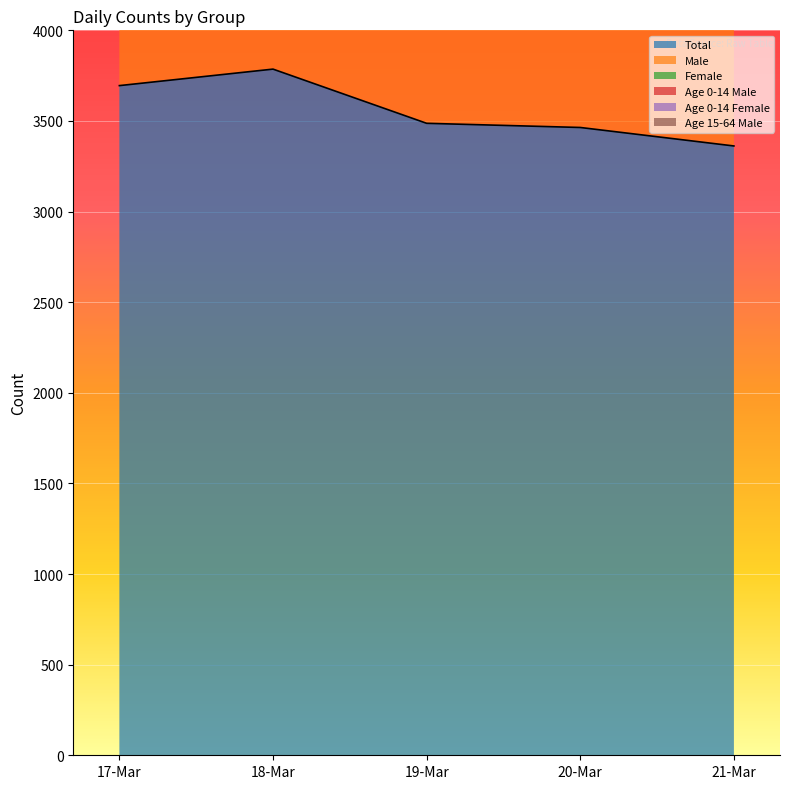

What is the highest value of the Total series?

3786